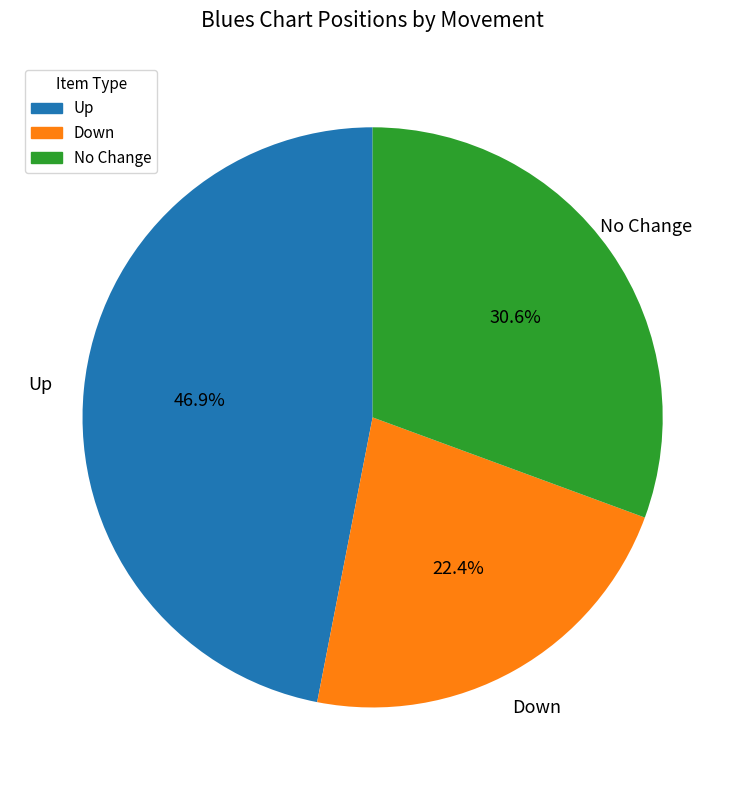

Does any single category account for the majority?

No